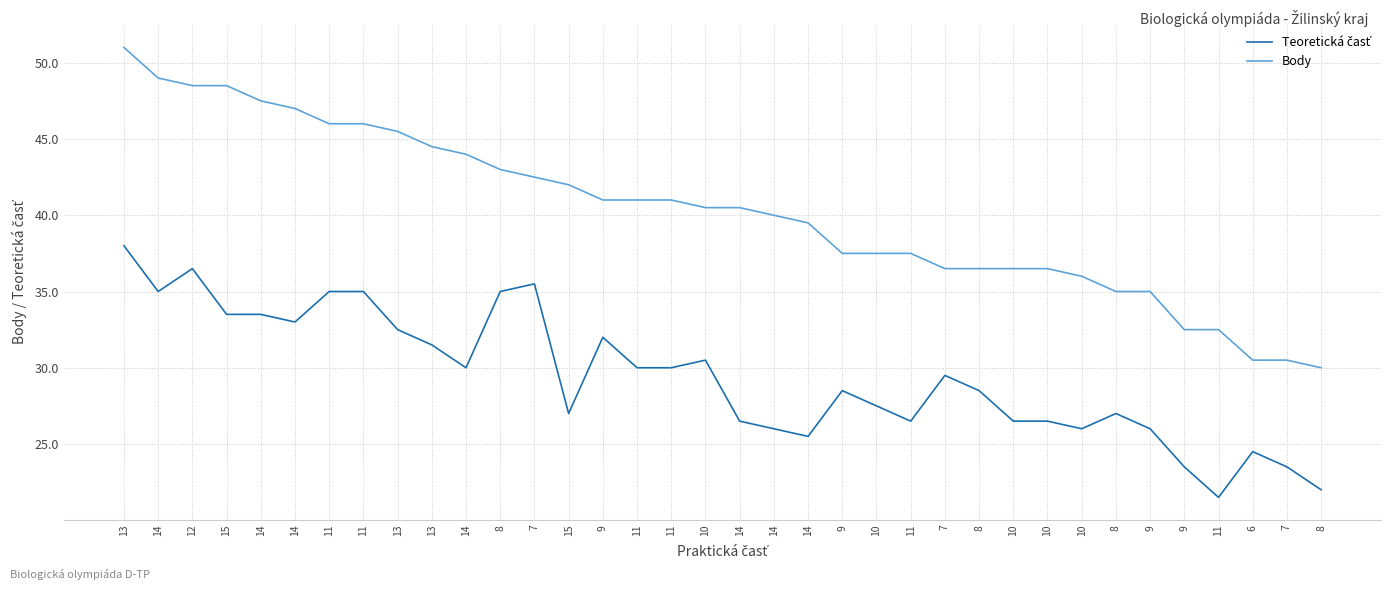

Where is Teoretická časť nearest to the value 29?

9